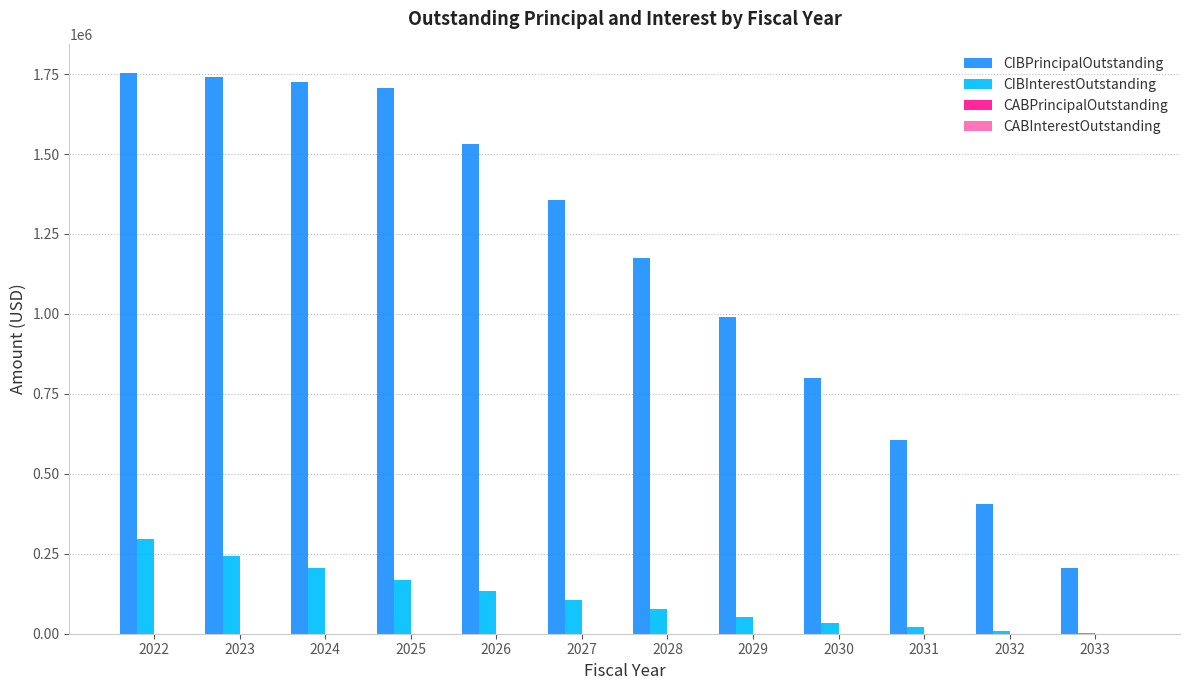

What is the sum of the CIBInterestOutstanding values at 2031 and 2026?

154347.5